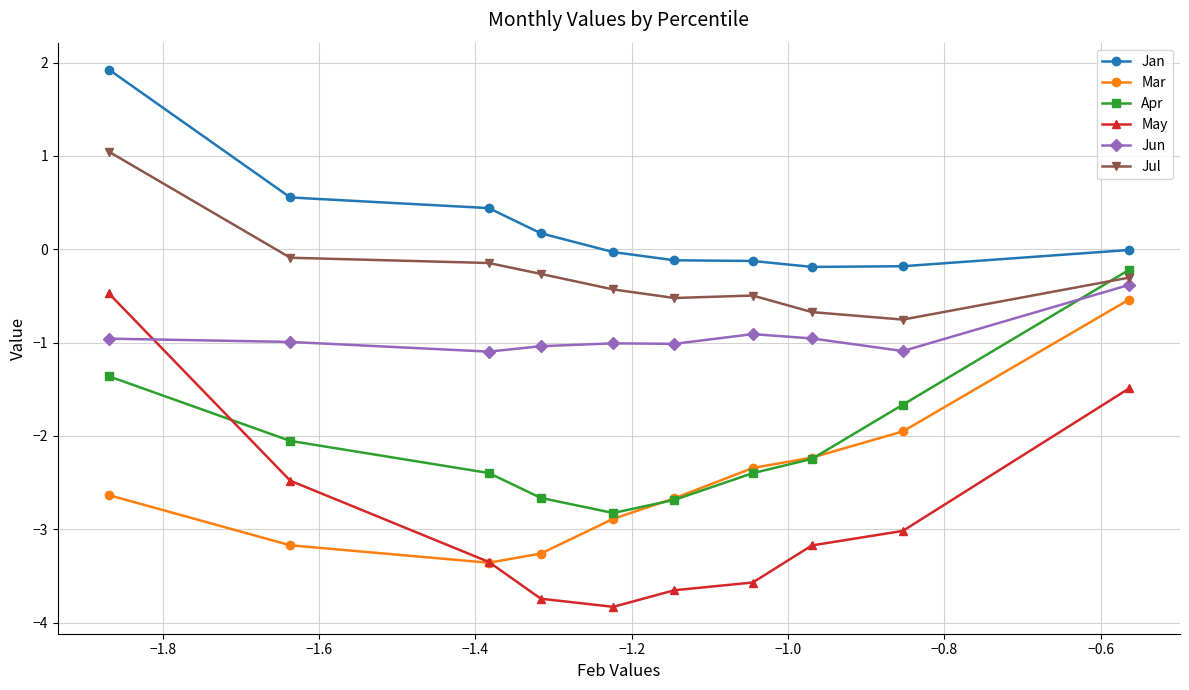

Which series has the largest total across all categories?

Jan